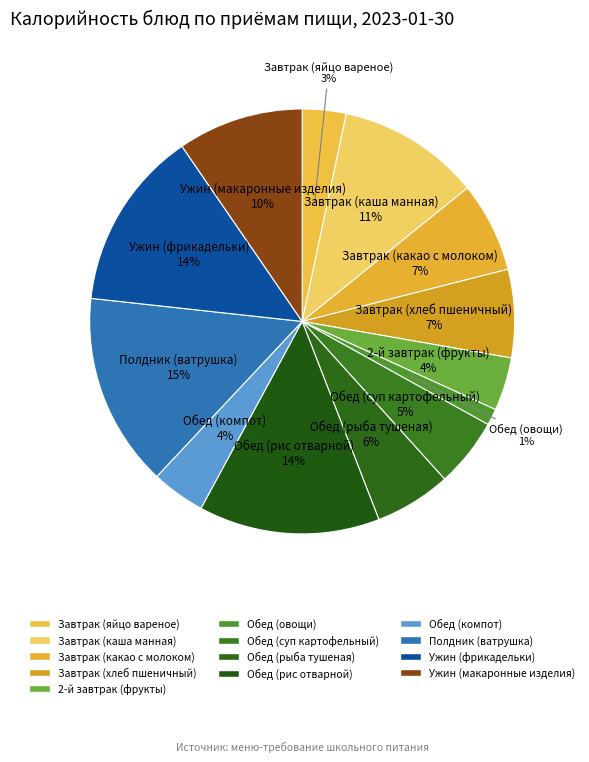

Count the number of slices in the pie.

13